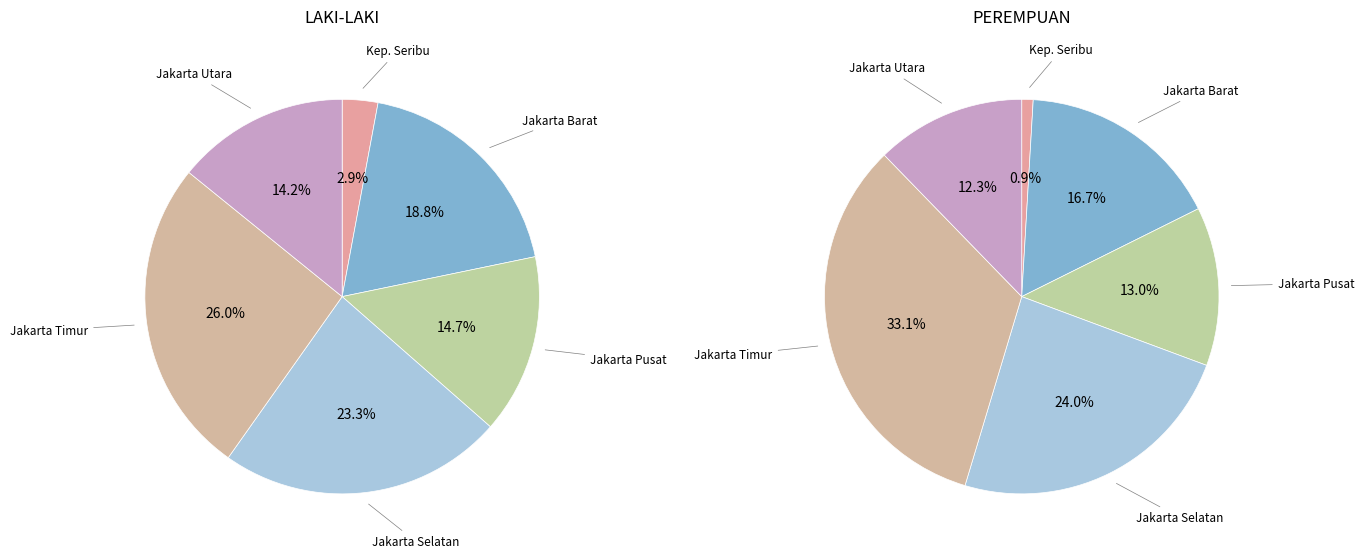

Which series changed the most between KABUPATEN ADMINISTRASI KEPULAUAN SERIBU and KOTA ADMINISTRASI JAKARTA PUSAT?

PEREMPUAN